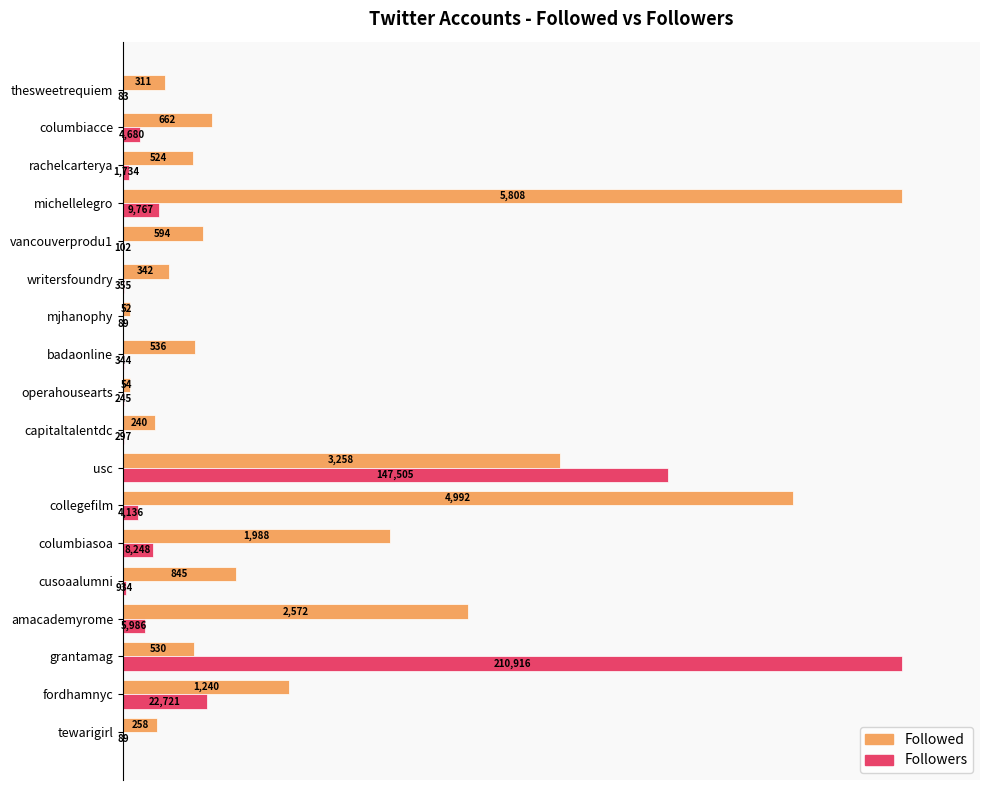

What are all the series names shown in the legend?

Followed, Followers